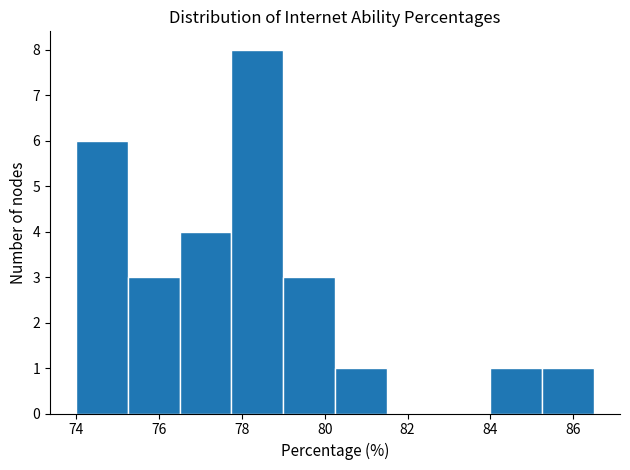

How tall is the bar that spans 74.00 to 75.25 on the x-axis? Neither the bar edges nor the heights are printed on the chart, so give them approximately, as read against the axes.

6